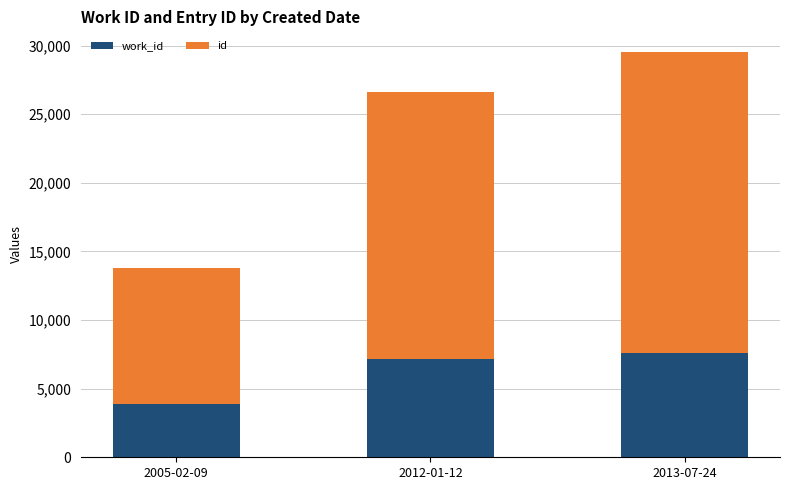

What are all the series names shown in the legend?

work_id, id